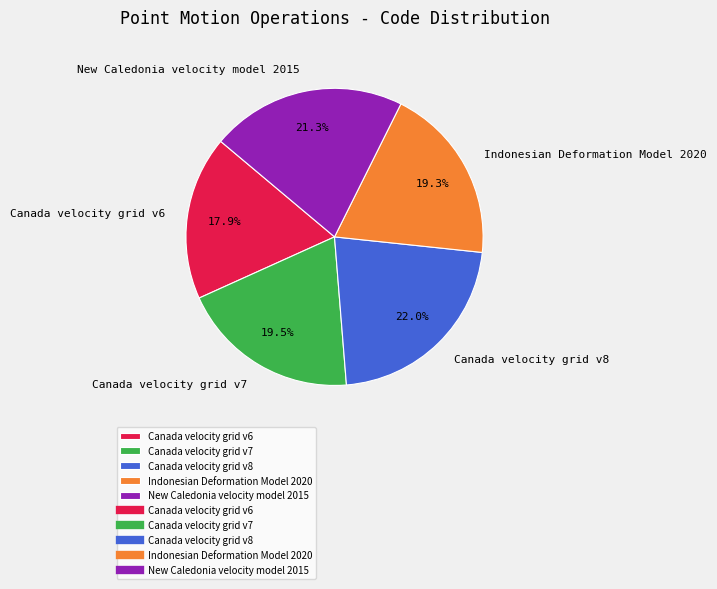

Which category has the biggest portion of the pie?

Canada velocity grid v8